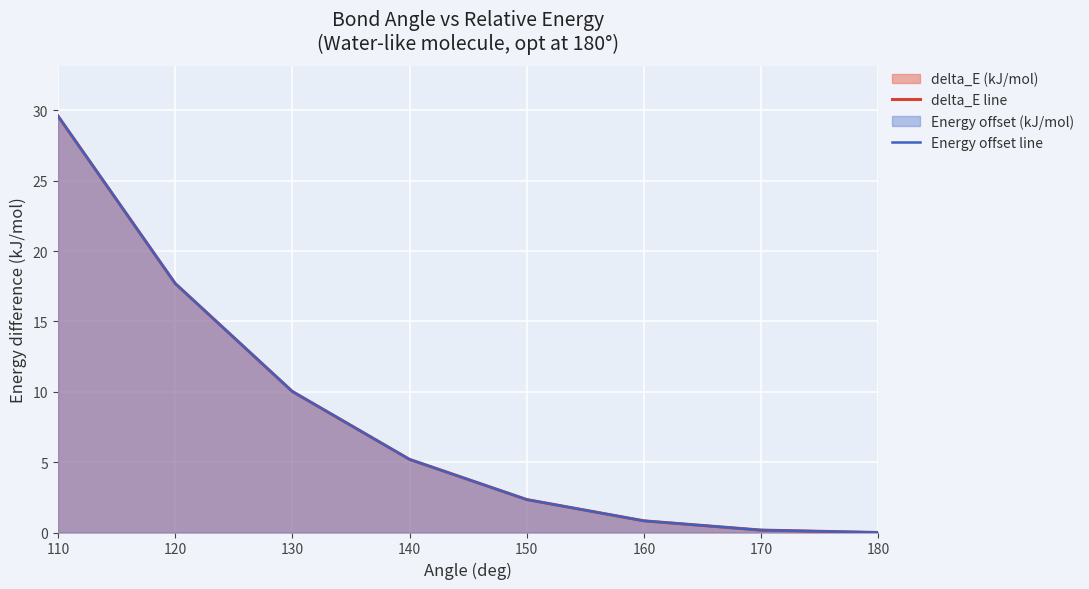

How many categories are shown in the chart?

8